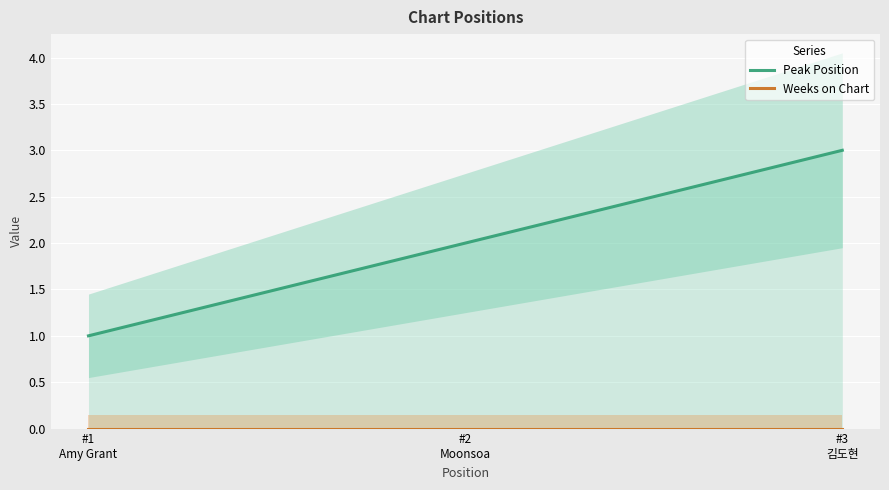

Which category has the highest value in the Weeks on Chart series?

#1
Amy Grant